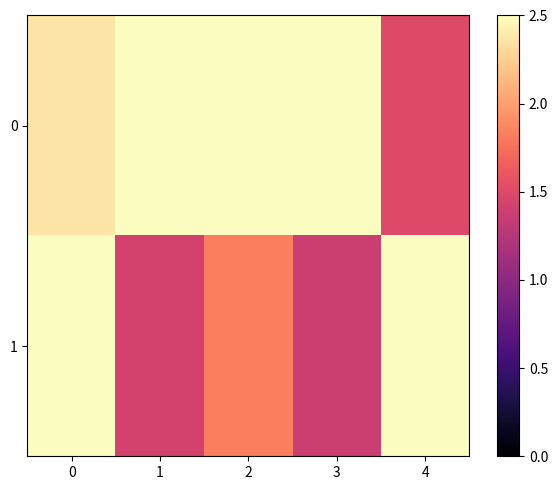

What is the greatest value displayed?

2.5